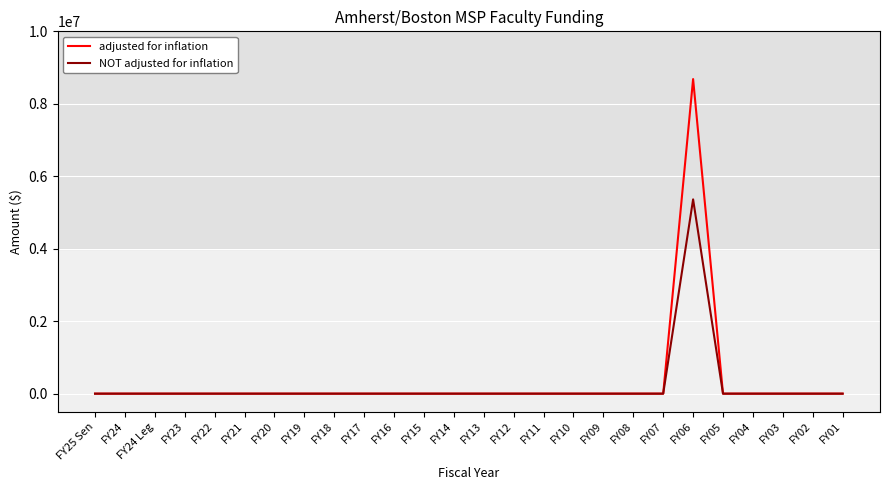

How many lines are shown in the chart?

2